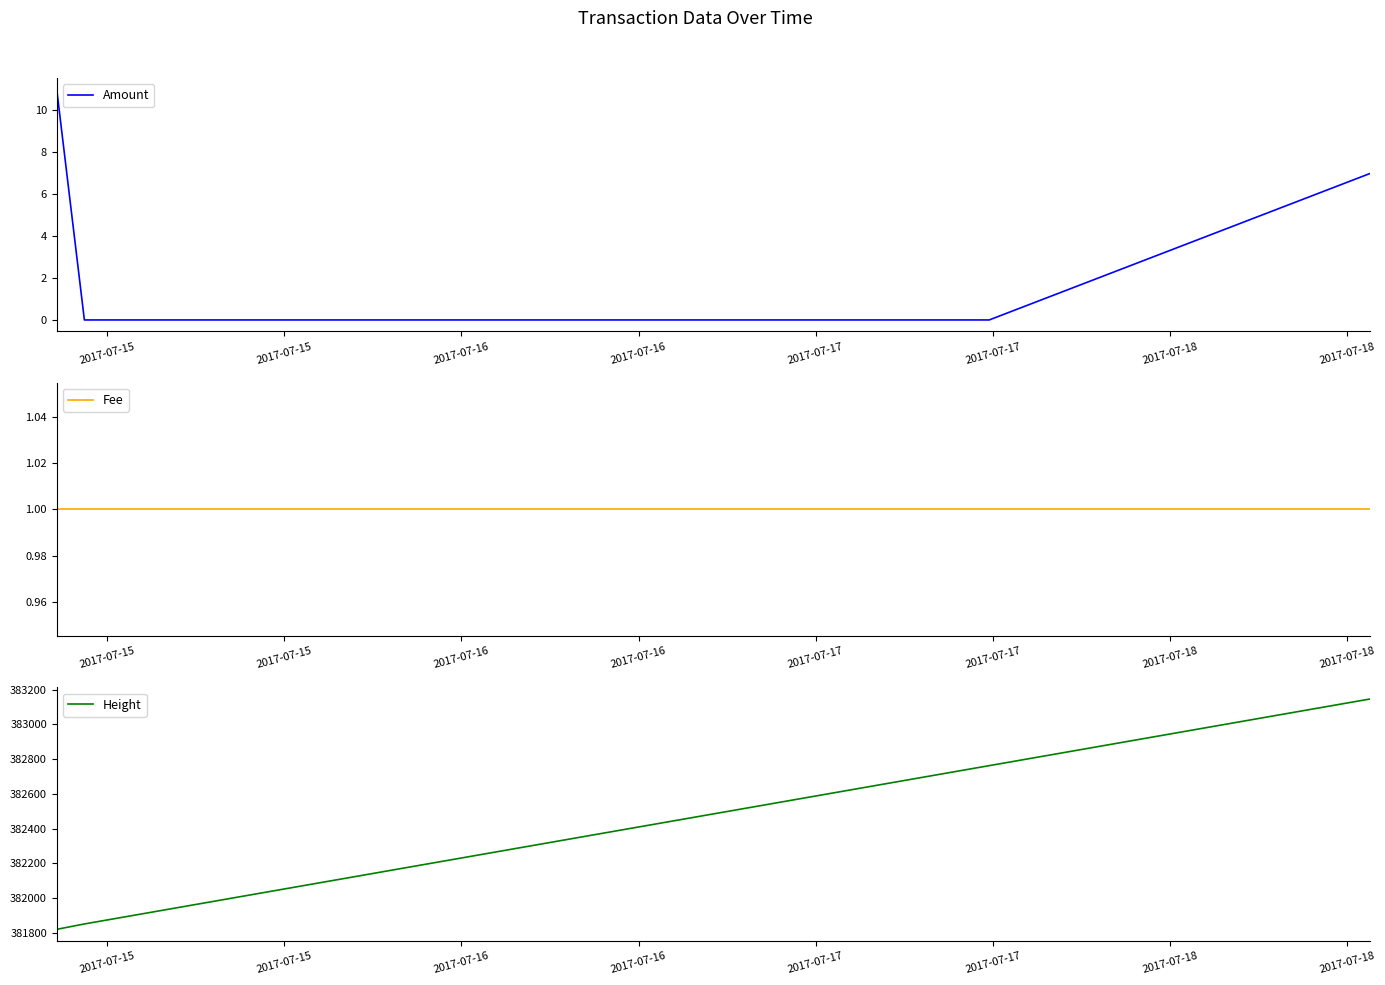

True or false: Fee and Height cross at least once.

False